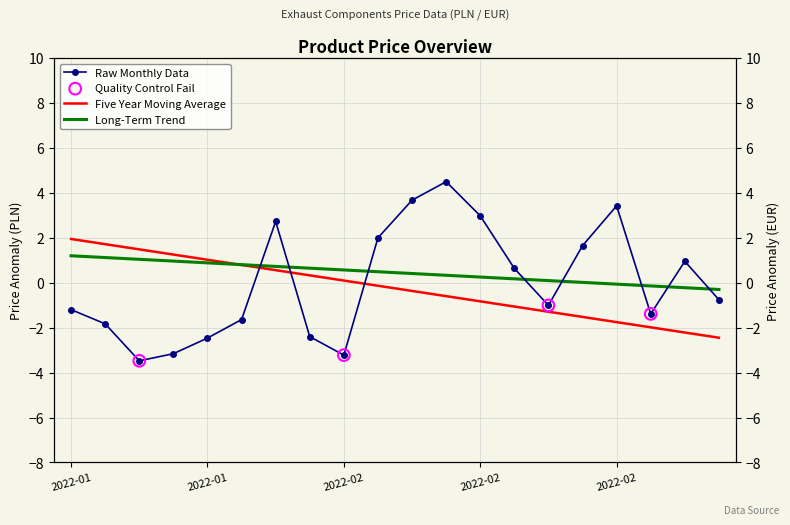

What is the total value across all series at 2022-02-14?

0.1